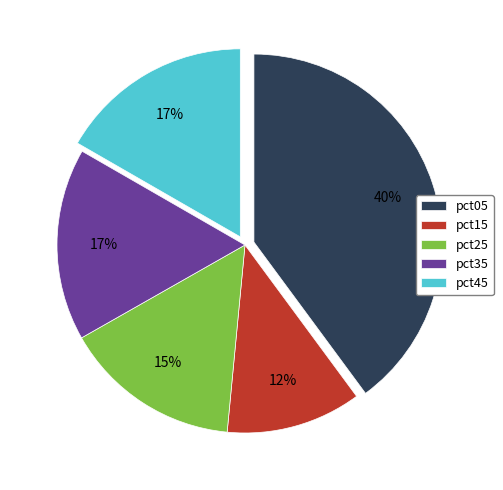

Is there a majority slice in this chart?

No